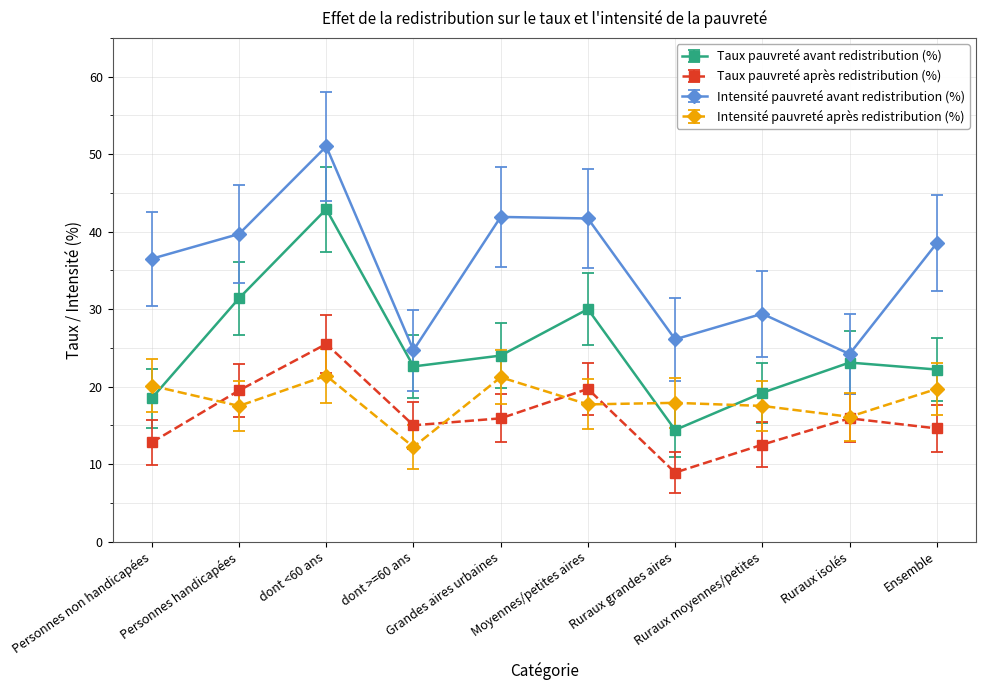

How many interior local valleys does the Taux pauvreté avant redistribution (%) series have?

2